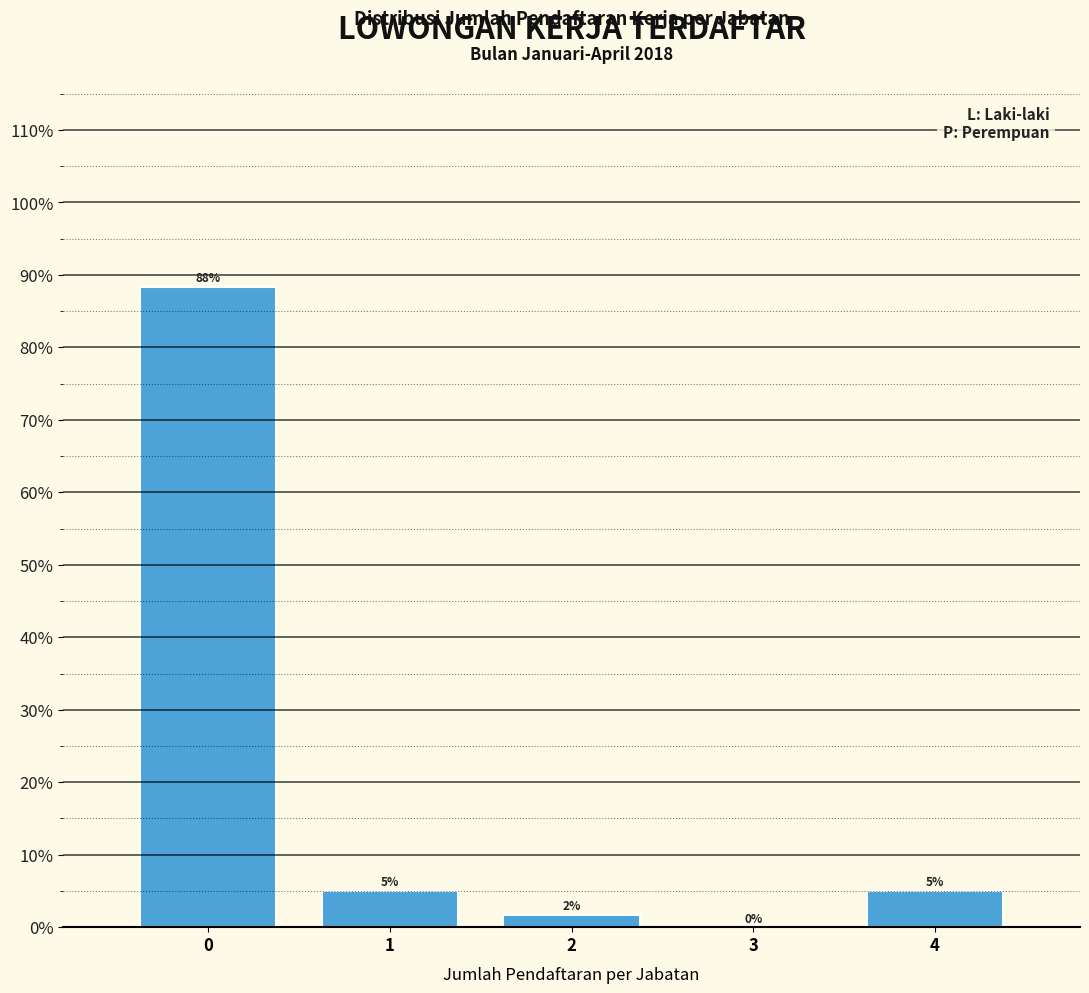

What value does the data have at 1?

5.0